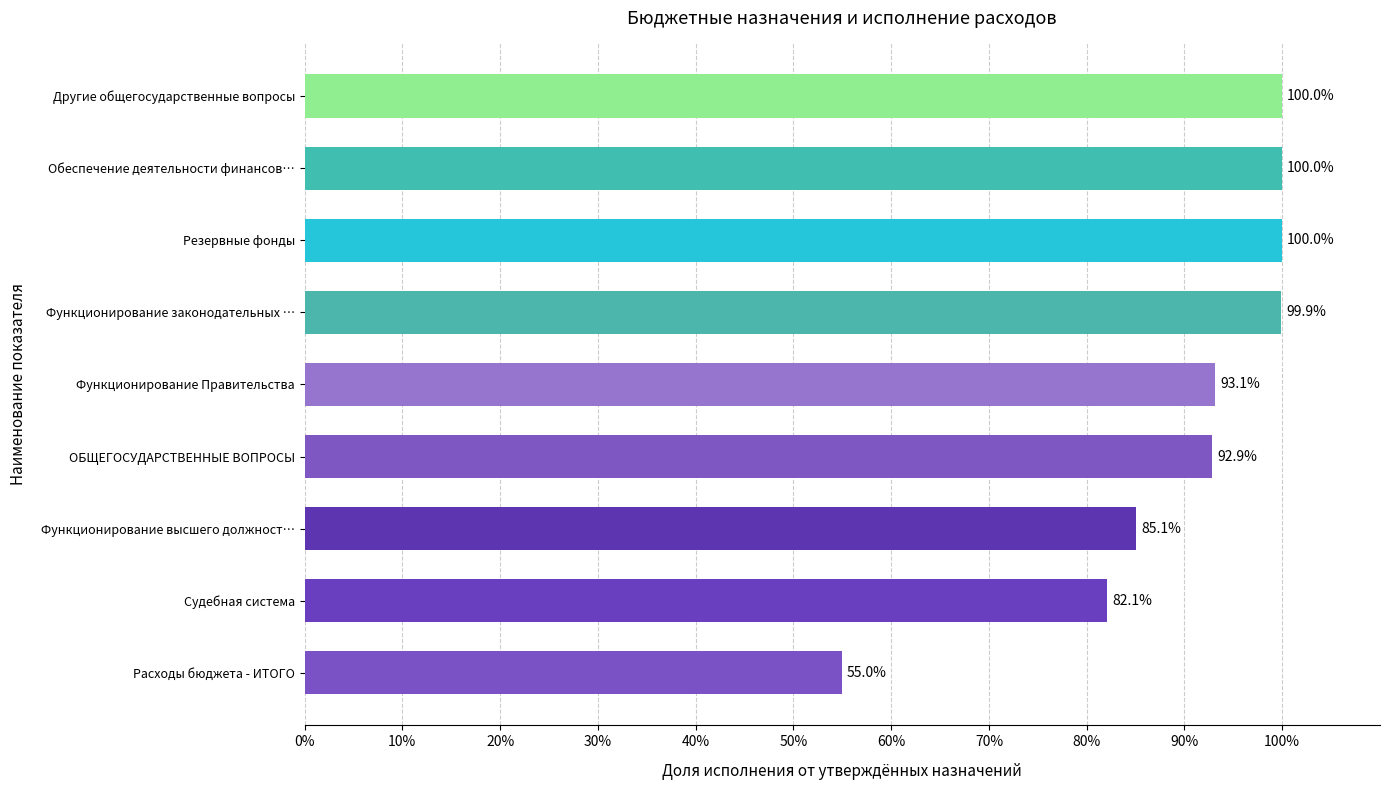

How many bars are there in total?

9